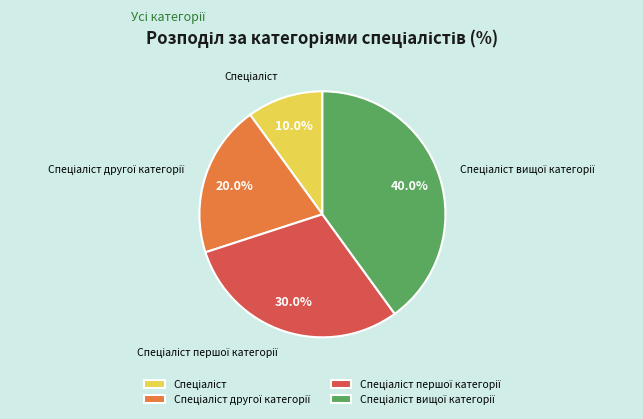

Is there a majority slice in this chart?

No